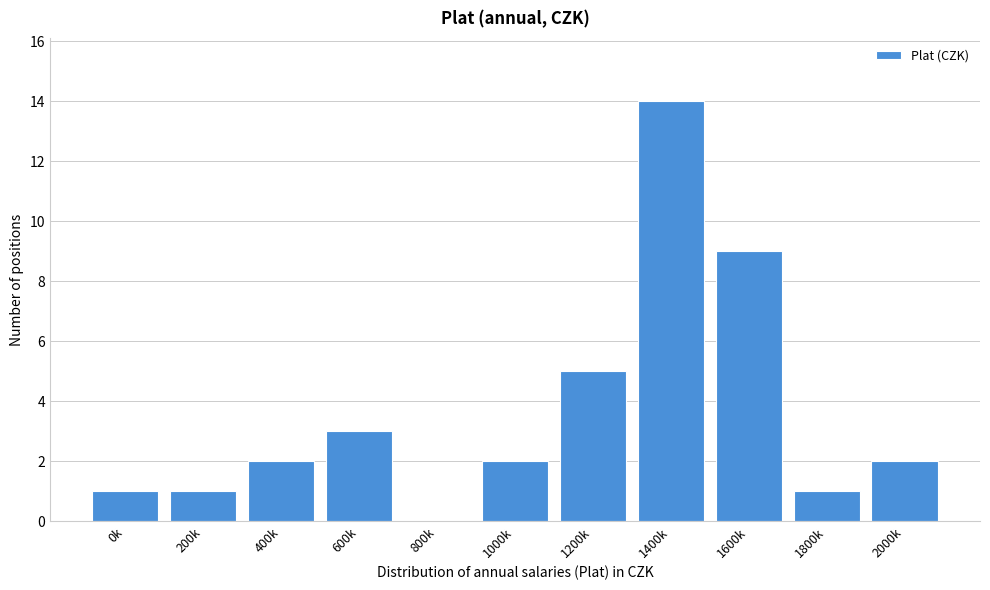

Reading left to right, list all the values displayed in this chart.

0k=1	200k=1	400k=2	600k=3	800k=0	1000k=2	1200k=5	1400k=14	1600k=9	1800k=1	2000k=2